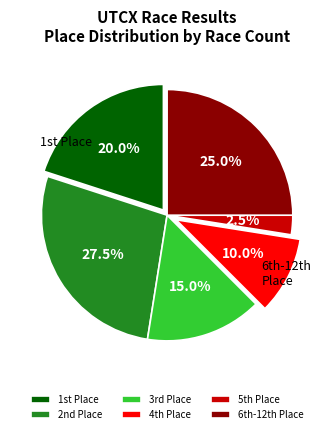

Rank the categories by value from highest to lowest.

Place 2, Place 6-12+, Place 1, Place 3, Place 4, Place 5